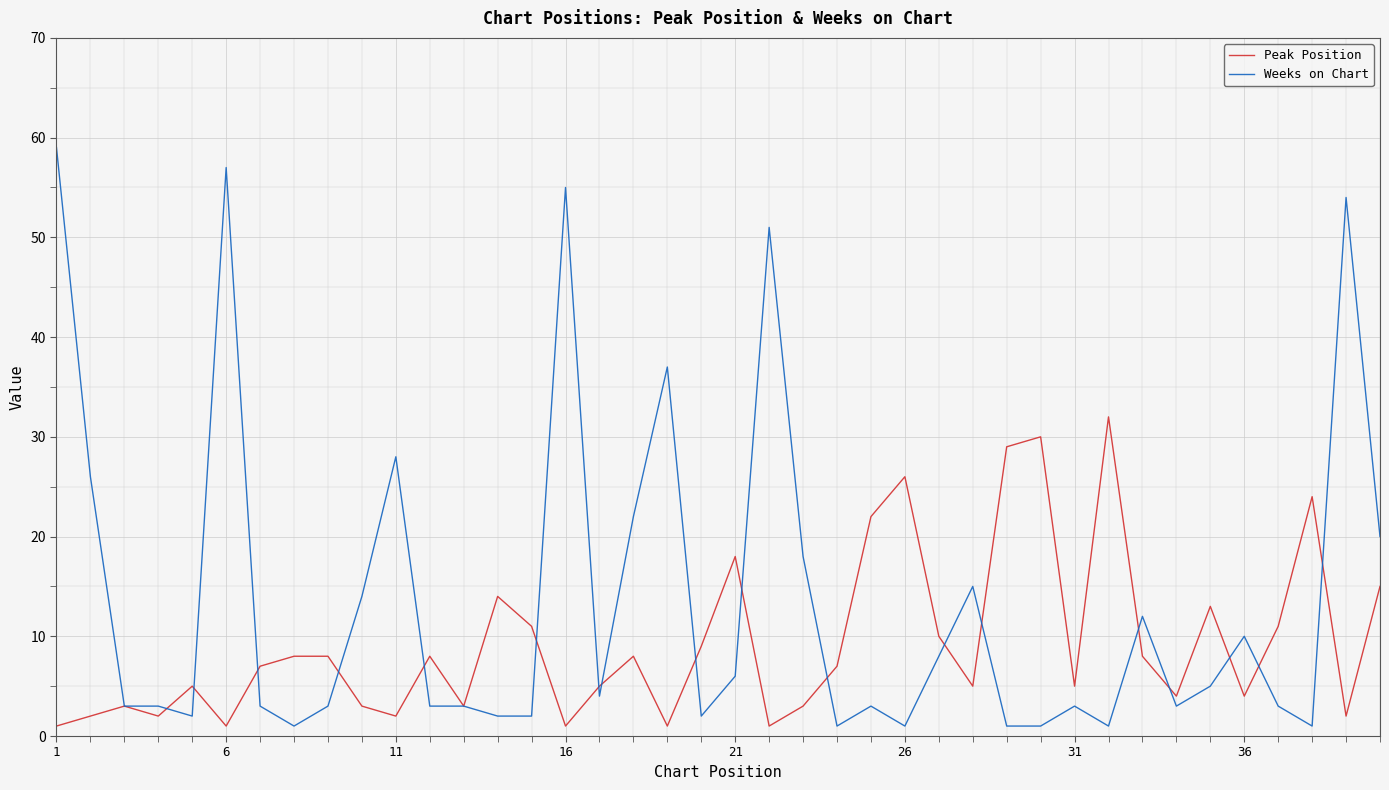

True or false: Weeks on Chart and Peak Position intersect in this chart.

True